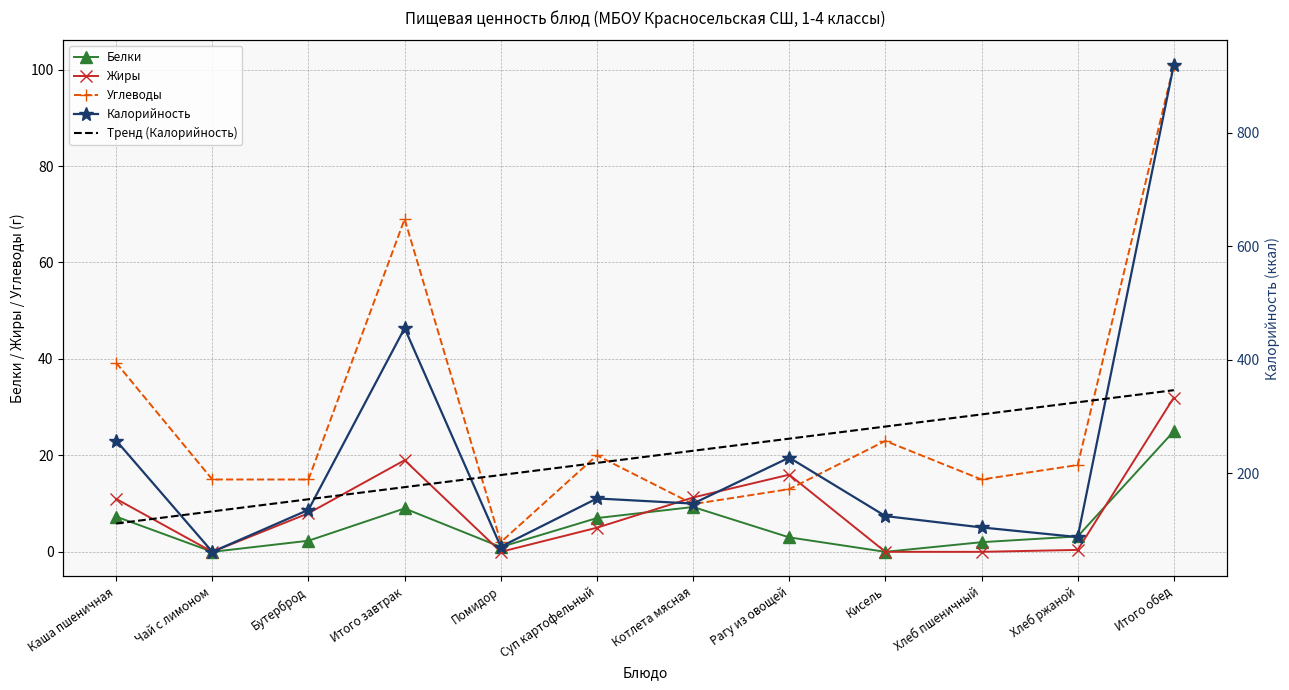

The Тренд (Калорийность) series shows 282.7 at Кисель. True or false?

True